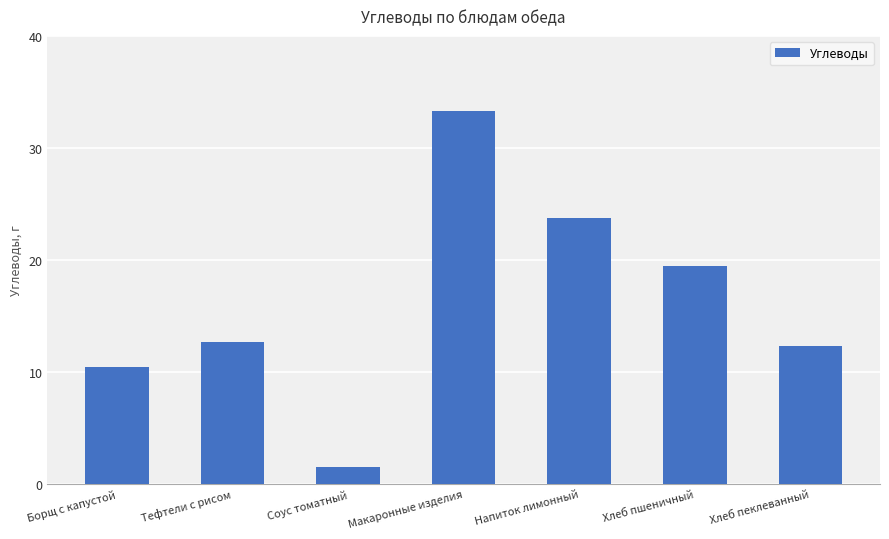

What is the label of the 1st bar from the left?

Борщ с капустой